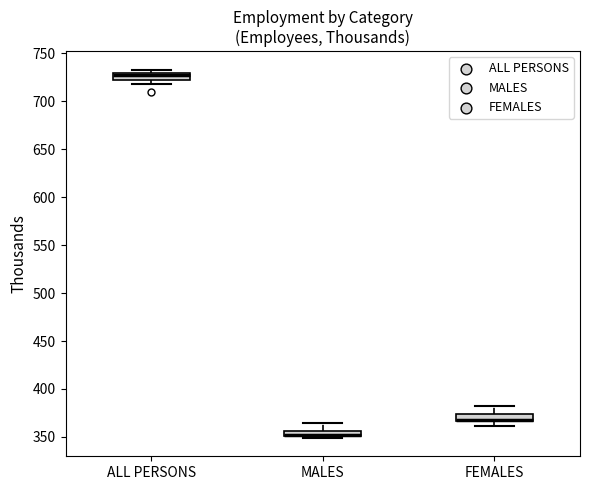

Where is the upper edge of the box for MALES on the y-axis? The values are not printed on the chart, so give them approximately, as read against the axis.

355